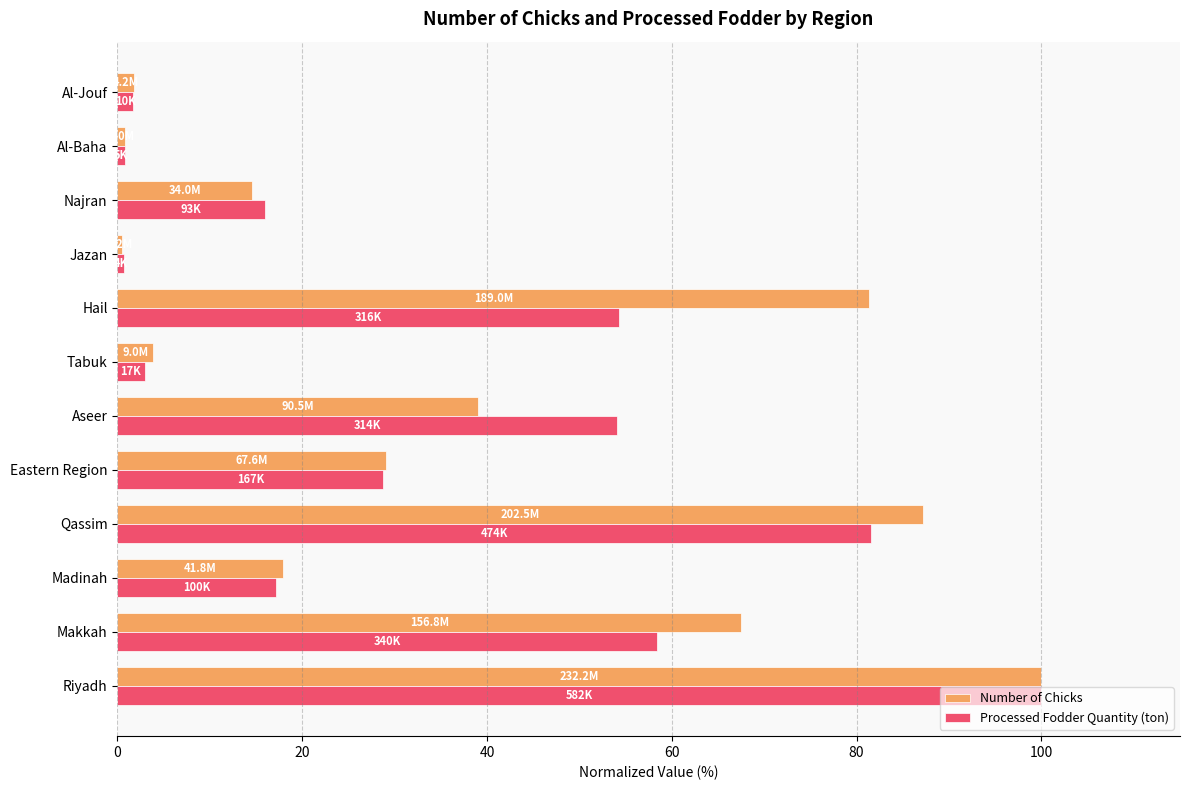

What is the difference between the second highest and second lowest values in the Processed Fodder Quantity (ton) series?

80.7